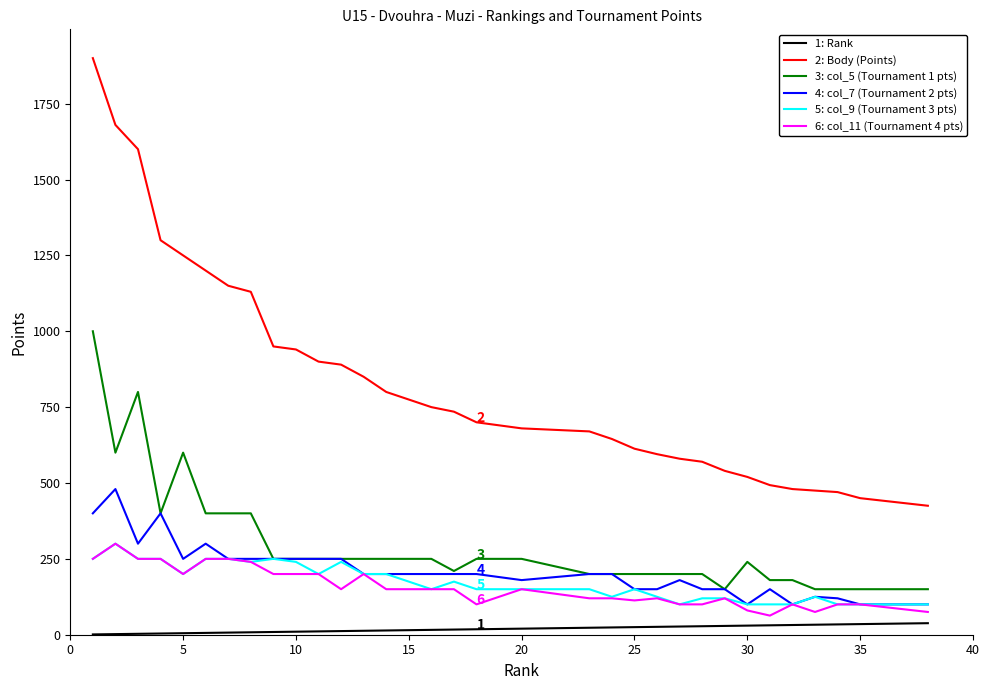

True or false: 2: Body (Points) and 1: Rank cross at least once.

False